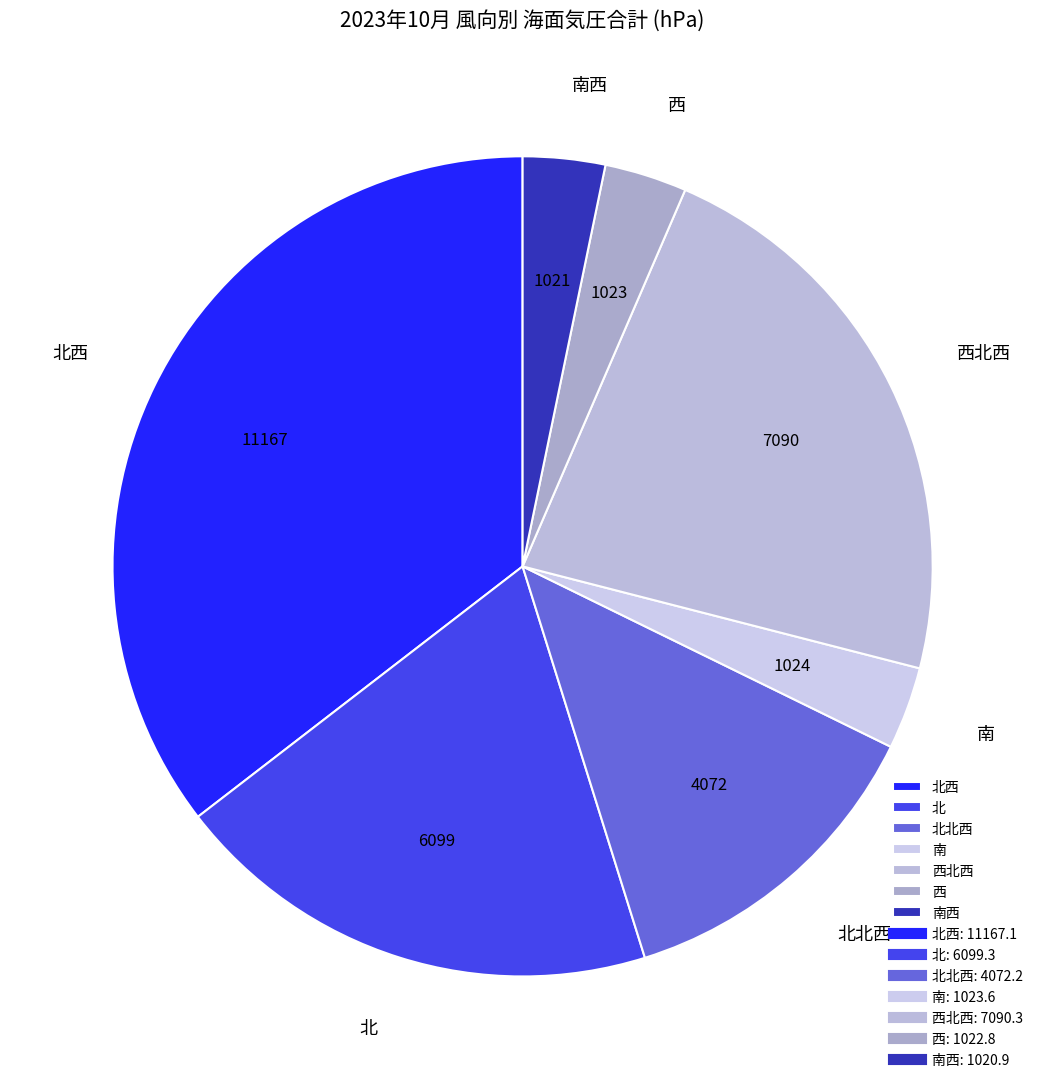

How many slices are in this pie chart?

7